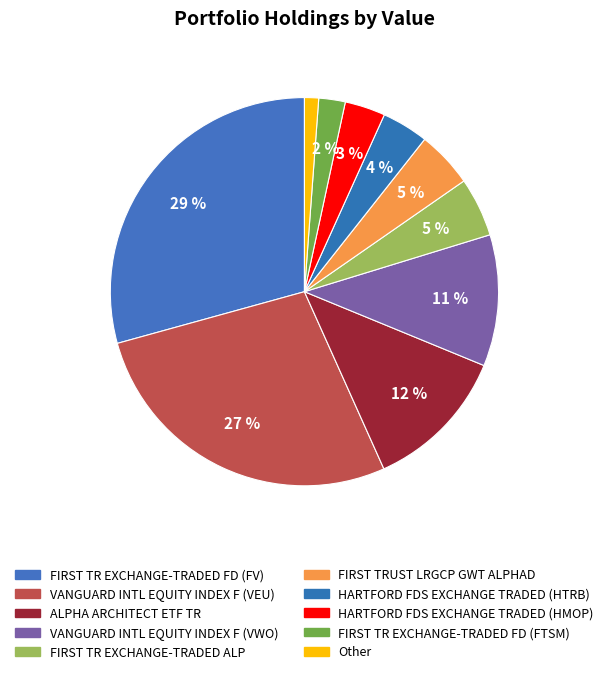

What percentage is the Other slice, to the nearest percent?

1%